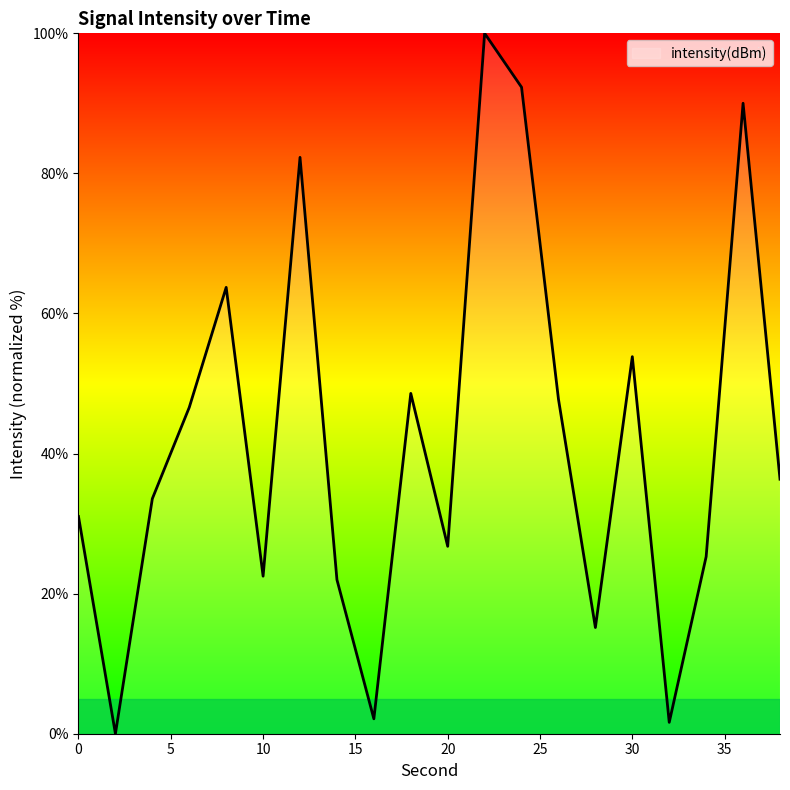

What is the difference between the maximum and minimum values?

100.0